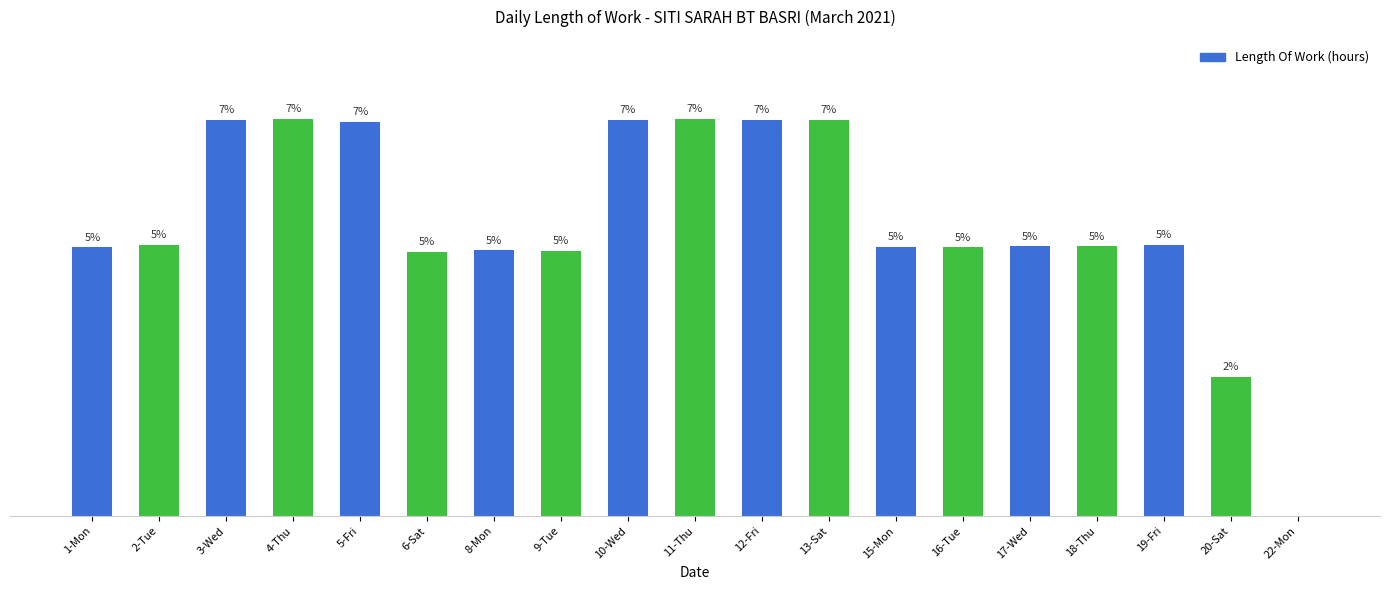

List the labels in order of value, smallest first.

22-Mon, 20-Sat, 6-Sat, 9-Tue, 8-Mon, 1-Mon, 16-Tue, 15-Mon, 17-Wed, 18-Thu, 2-Tue, 19-Fri, 5-Fri, 10-Wed, 13-Sat, 3-Wed, 12-Fri, 4-Thu, 11-Thu